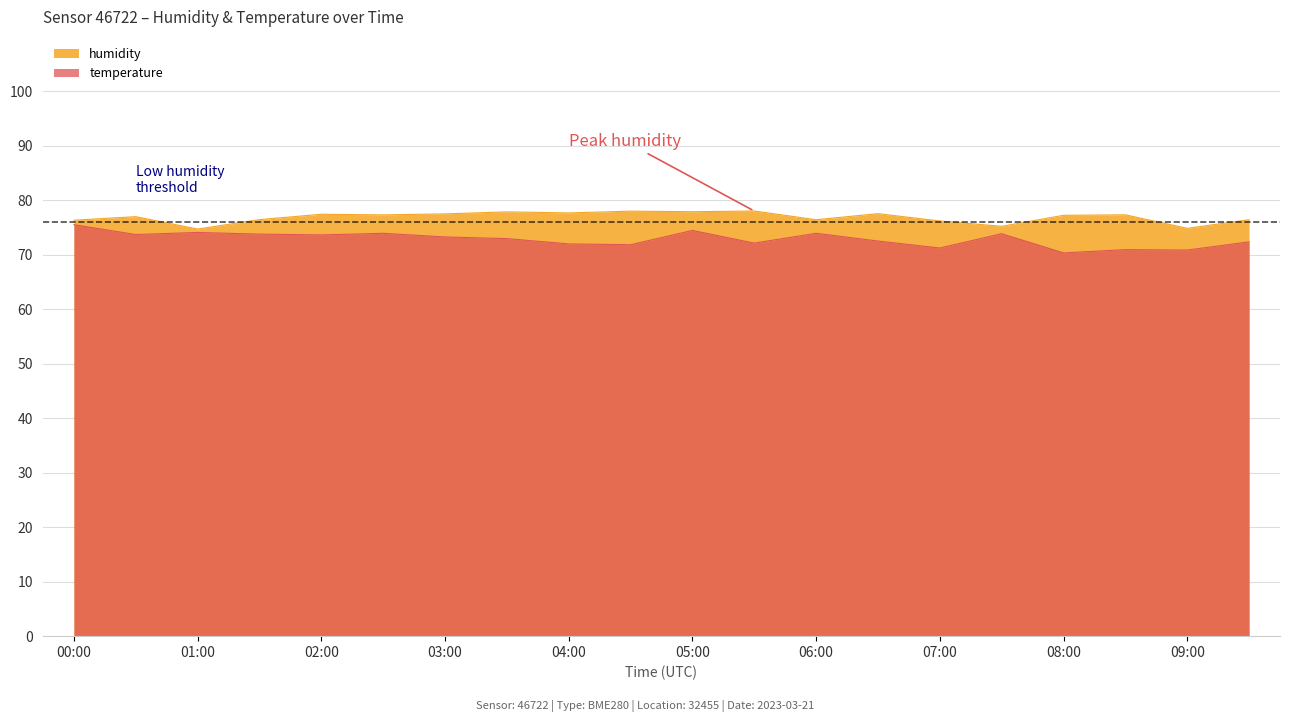

True or false: temperature and humidity intersect in this chart.

False